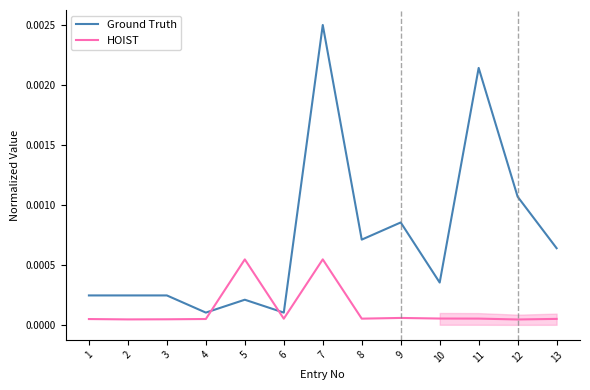

Between 7 and 11, which is larger?

7